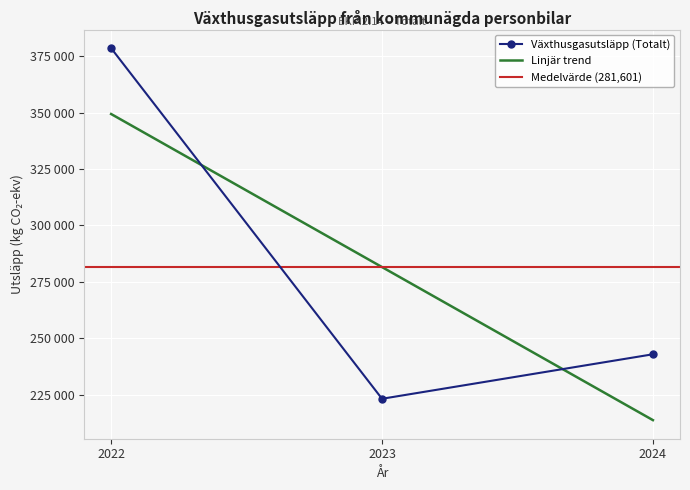

What is the change in value from 2022 to 2024?

-135484